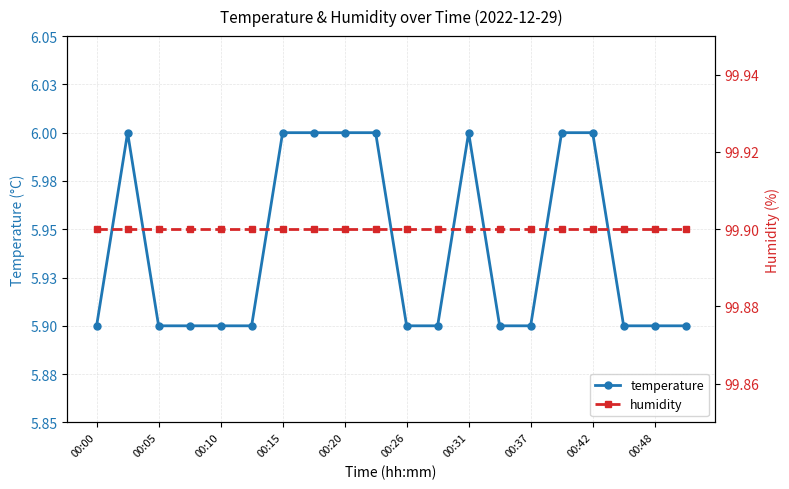

True or false: humidity and temperature cross at least once.

False